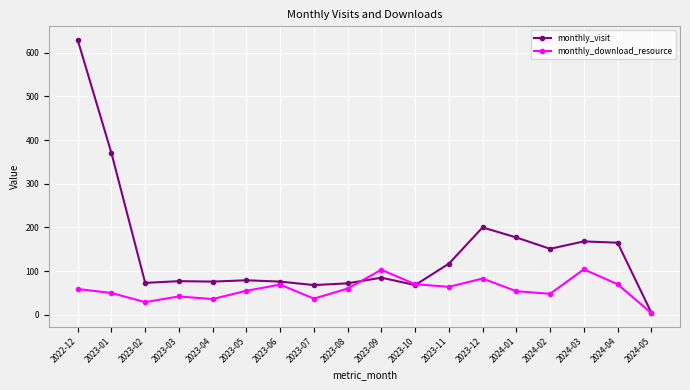

What is the label of the 13th point from the right?

2023-05